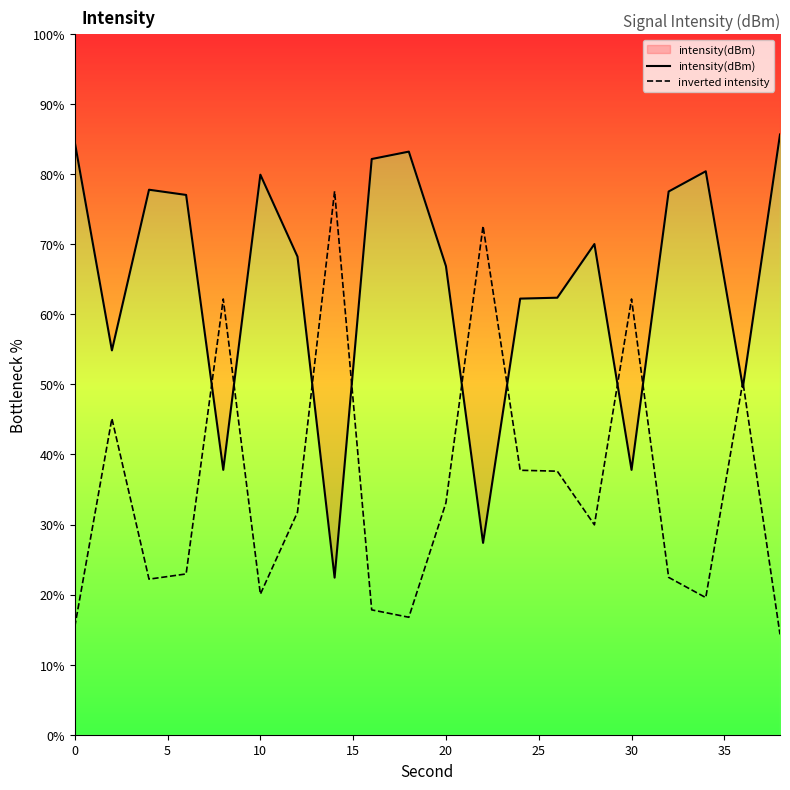

Does the chart display data point markers on the line(s)?

No